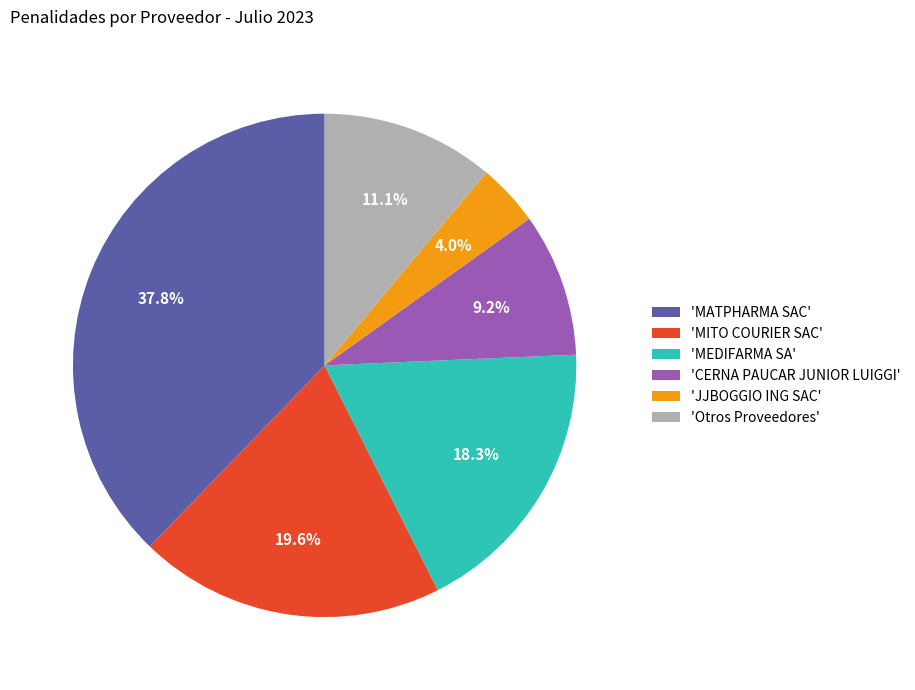

Between 'JJBOGGIO ING SAC' and 'MATPHARMA SAC', which is larger?

'MATPHARMA SAC'